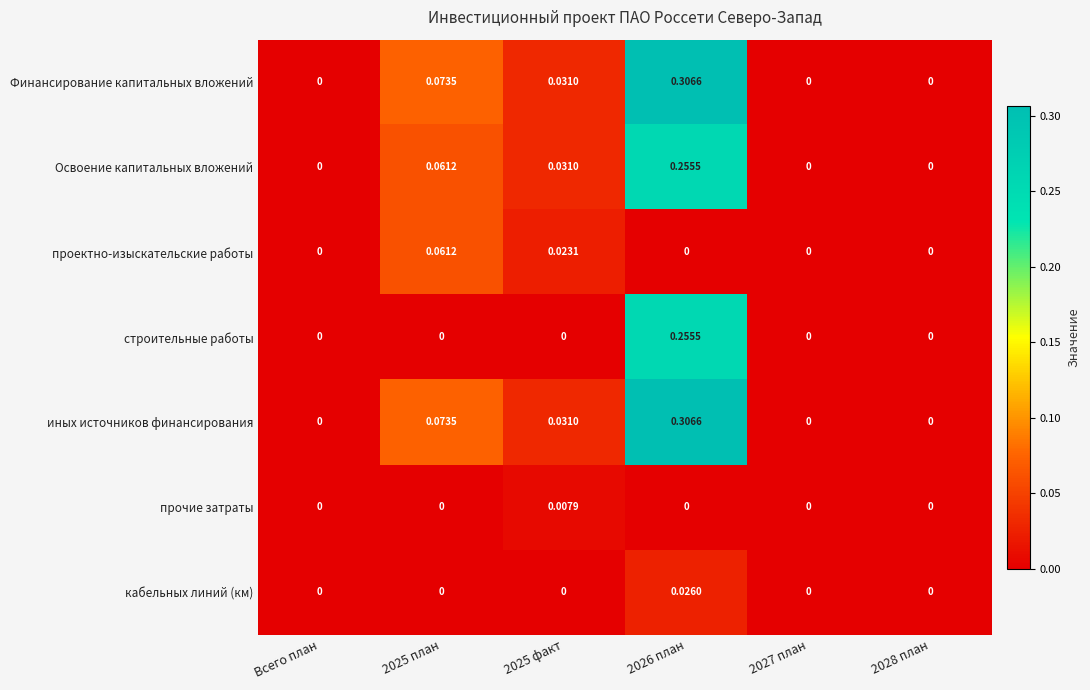

How many positive values does the иных источников финансирования series have?

3